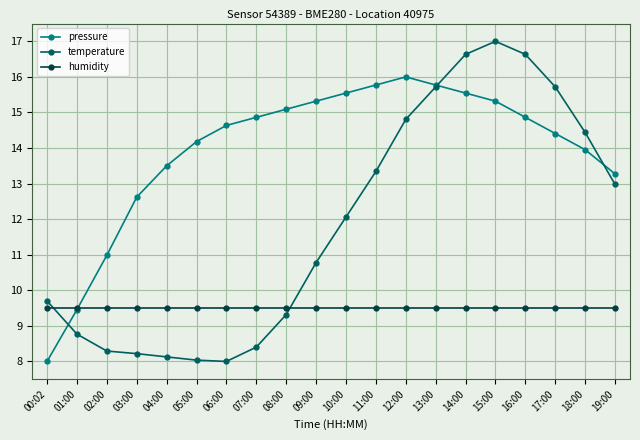

True or false: pressure has more than 0 points higher than both neighbors.

True